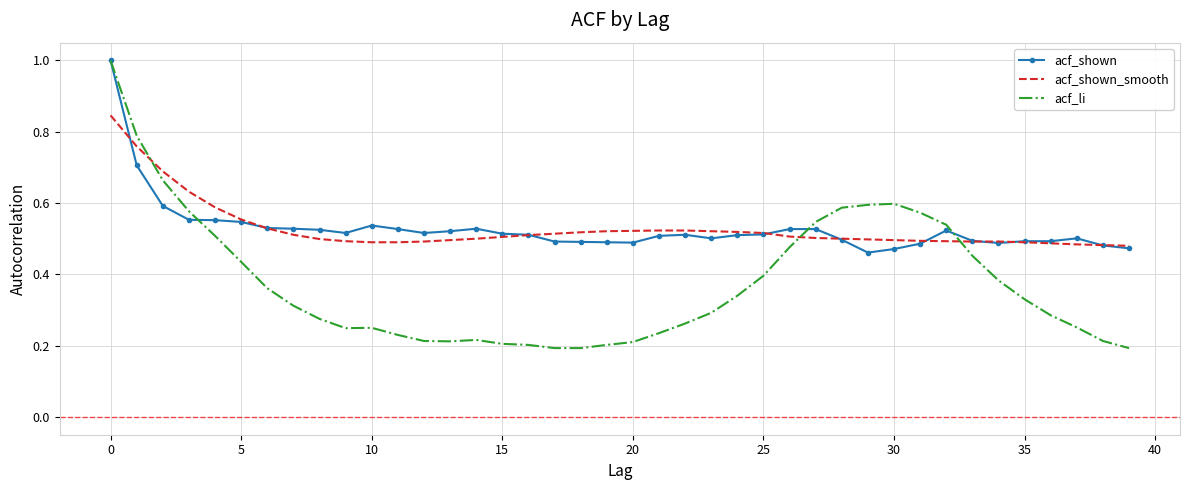

What is the greatest value displayed?

1.0